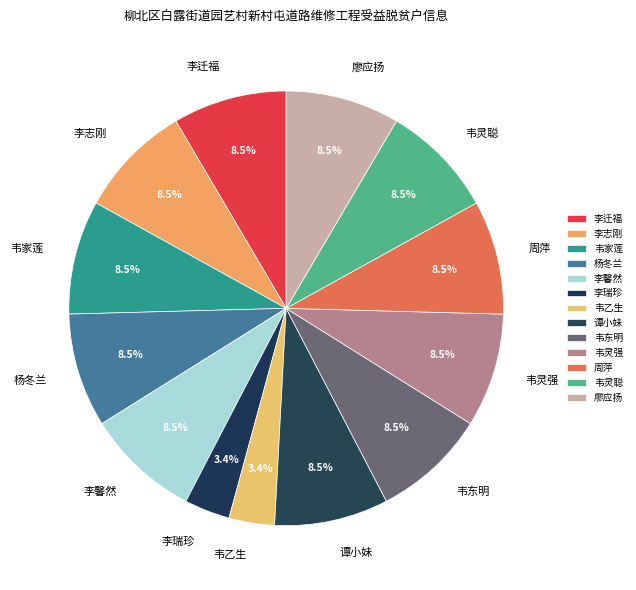

To the nearest percent, what is the difference between the largest and smallest slice percentages?

5%